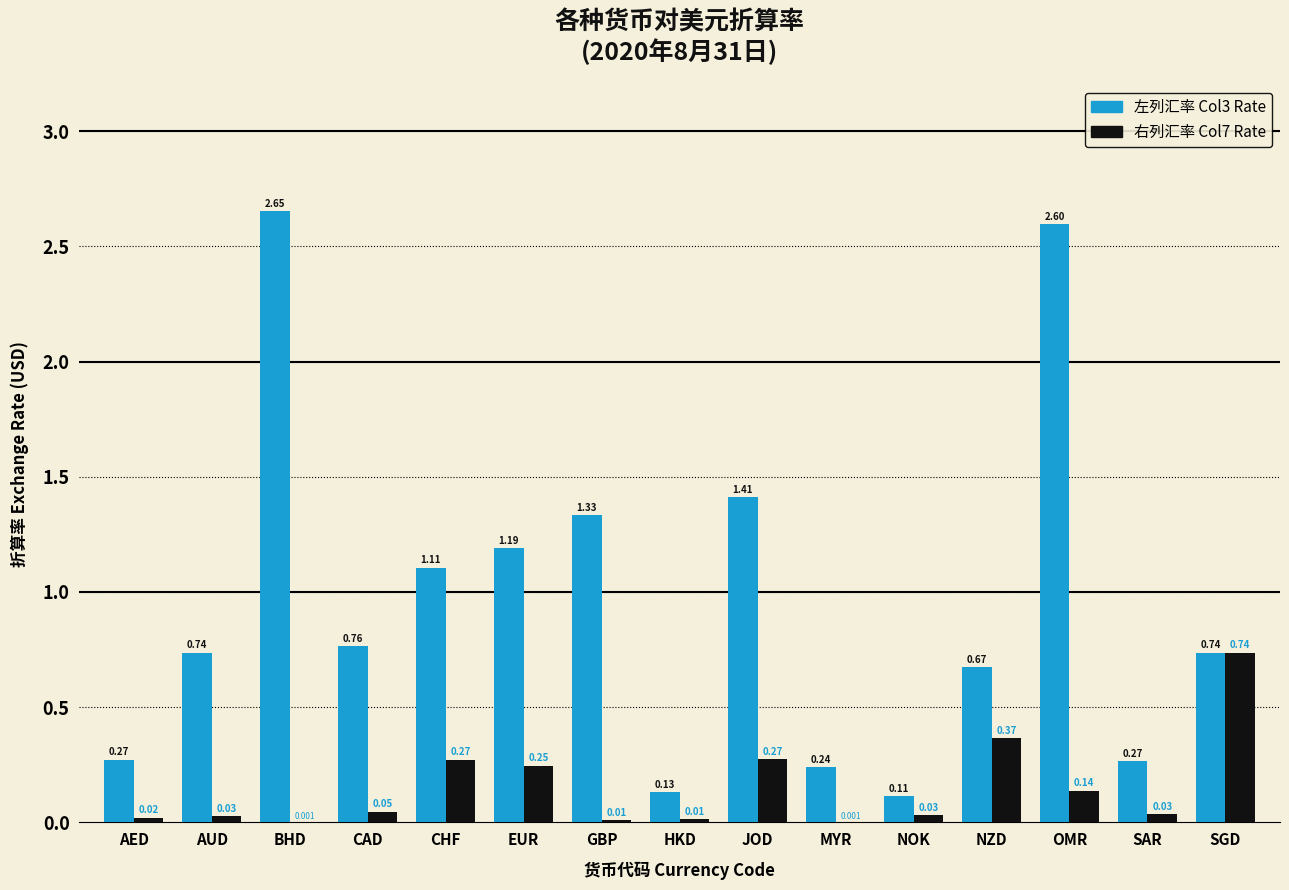

Count the number of categories in the chart.

15